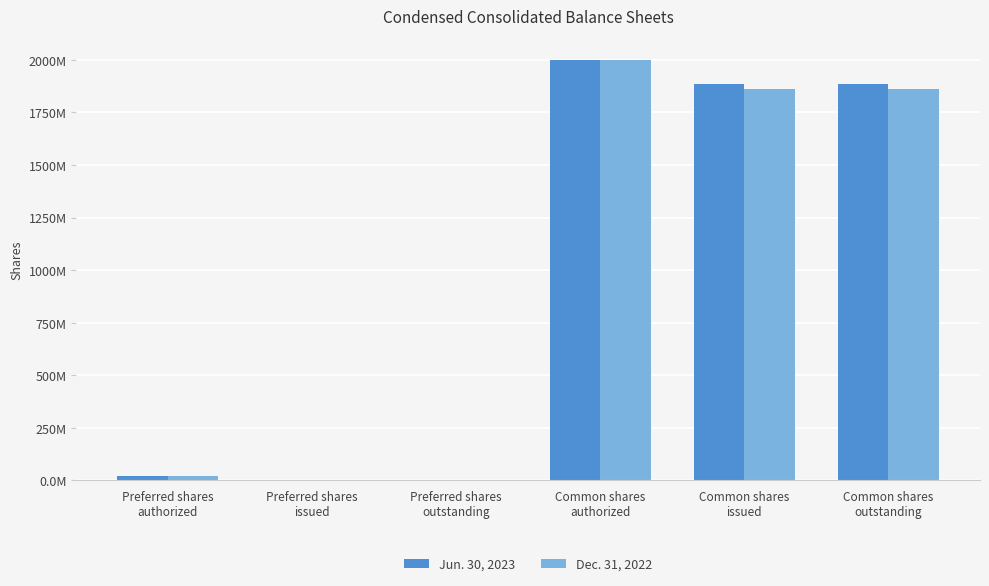

Are the bars grouped side by side (vs. stacked)?

Yes